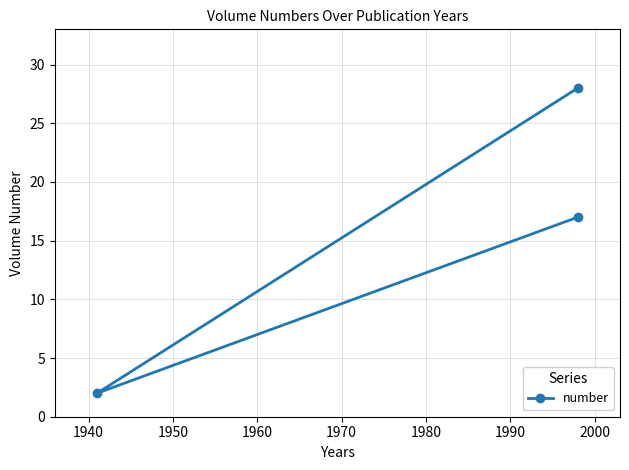

What is the sum of all values?

47